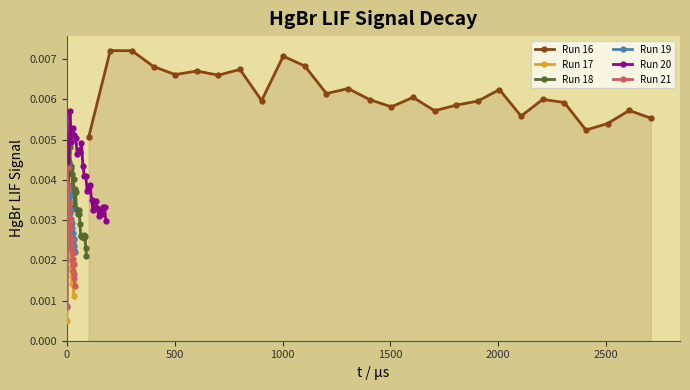

Count the Run 21 values in the range 0 to 1.

27